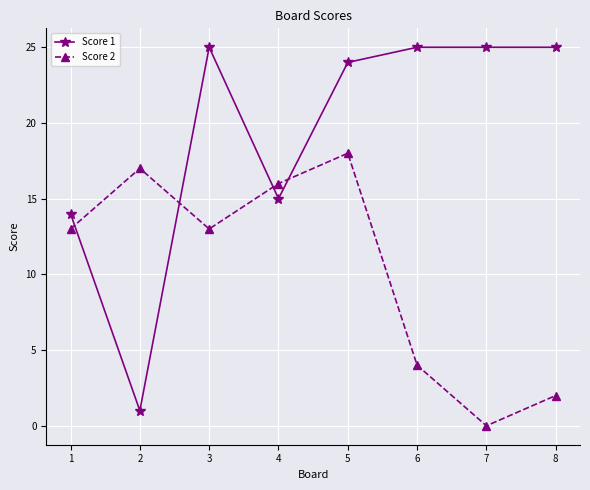

True or false: Score 1 has more than 2 interior local peaks.

False